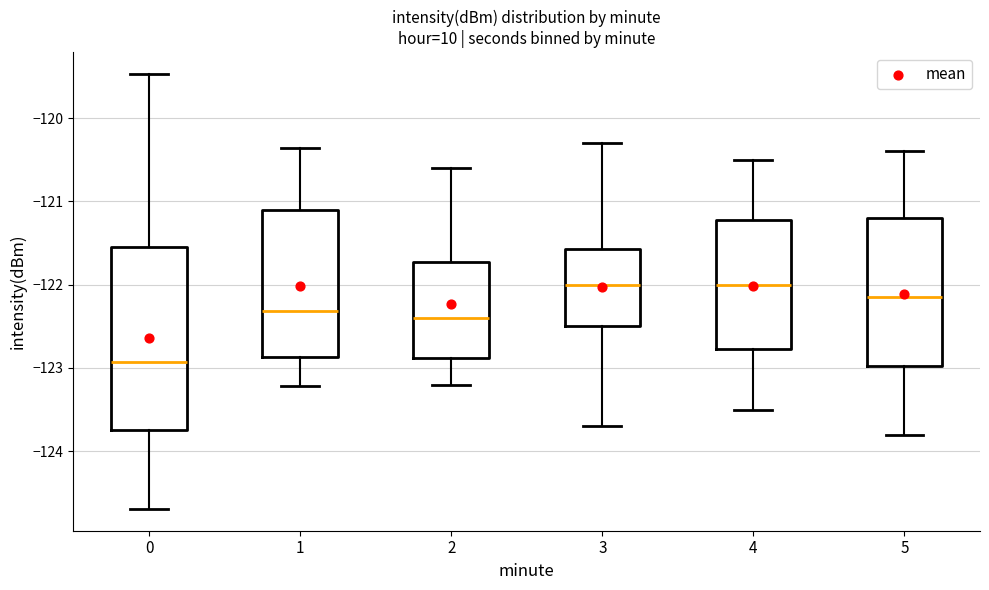

Reading left to right, read every box against the y-axis: the position of its median line, the range the box covers, and the ends of its whiskers. The values are not printed on the chart, so give them approximately, as read against the axis.

0: median -122.9, box -123.7 to -121.5, whiskers -124.7 to -119.5
1: median -122.3, box -122.9 to -121.1, whiskers -123.2 to -120.4
2: median -122.4, box -122.9 to -121.7, whiskers -123.2 to -120.6
3: median -122.0, box -122.5 to -121.6, whiskers -123.7 to -120.3
4: median -122.0, box -122.8 to -121.2, whiskers -123.5 to -120.5
5: median -122.1, box -123.0 to -121.2, whiskers -123.8 to -120.4